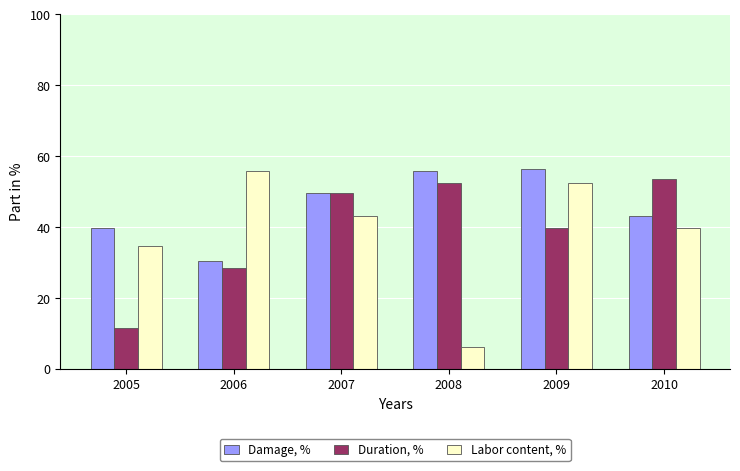

Which series changed the most between 2006 and 2007?

Duration, %